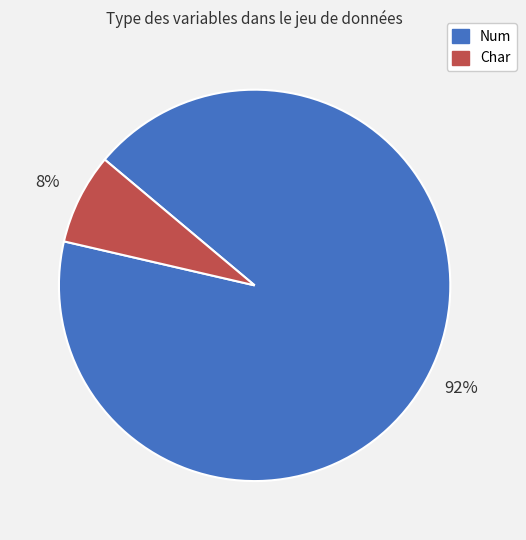

Which slice is the largest?

Num